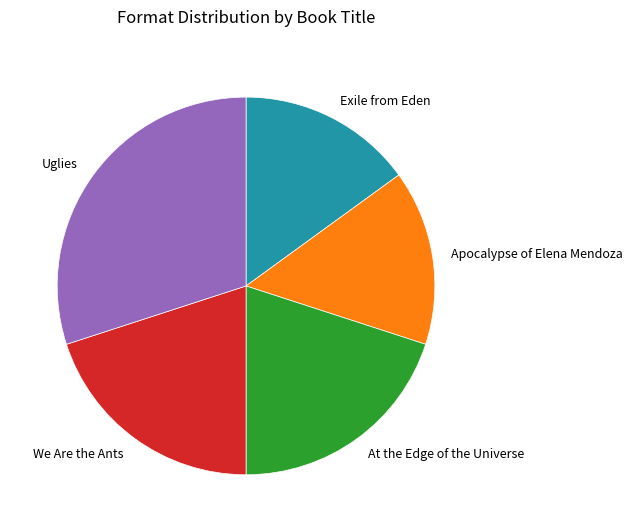

The Uglies slice represents 36% of the pie. True or false?

False